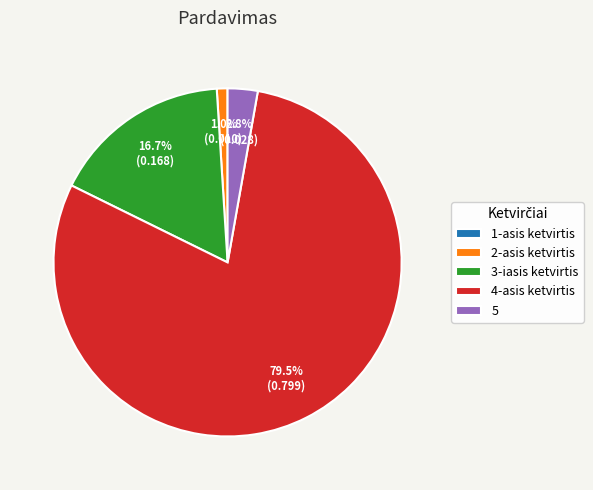

To the nearest percent, what is the difference between the largest and smallest slice percentages?

80%